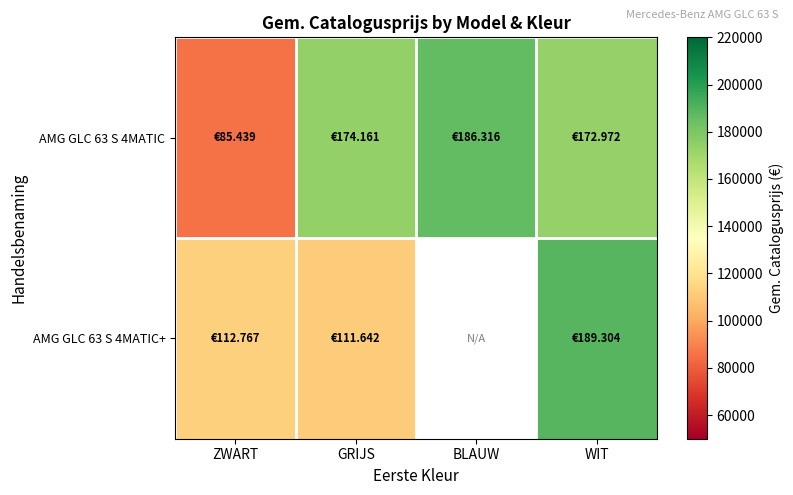

Which series changed the most between ZWART and BLAUW?

AMG GLC 63 S 4MATIC